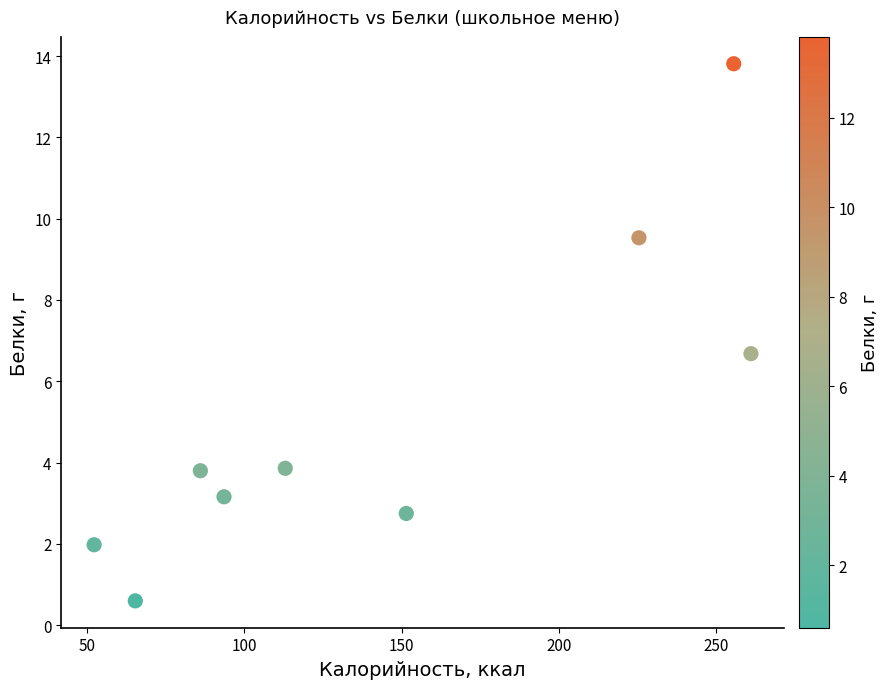

What Y value in the scatter plot is closest to 7?

6.7